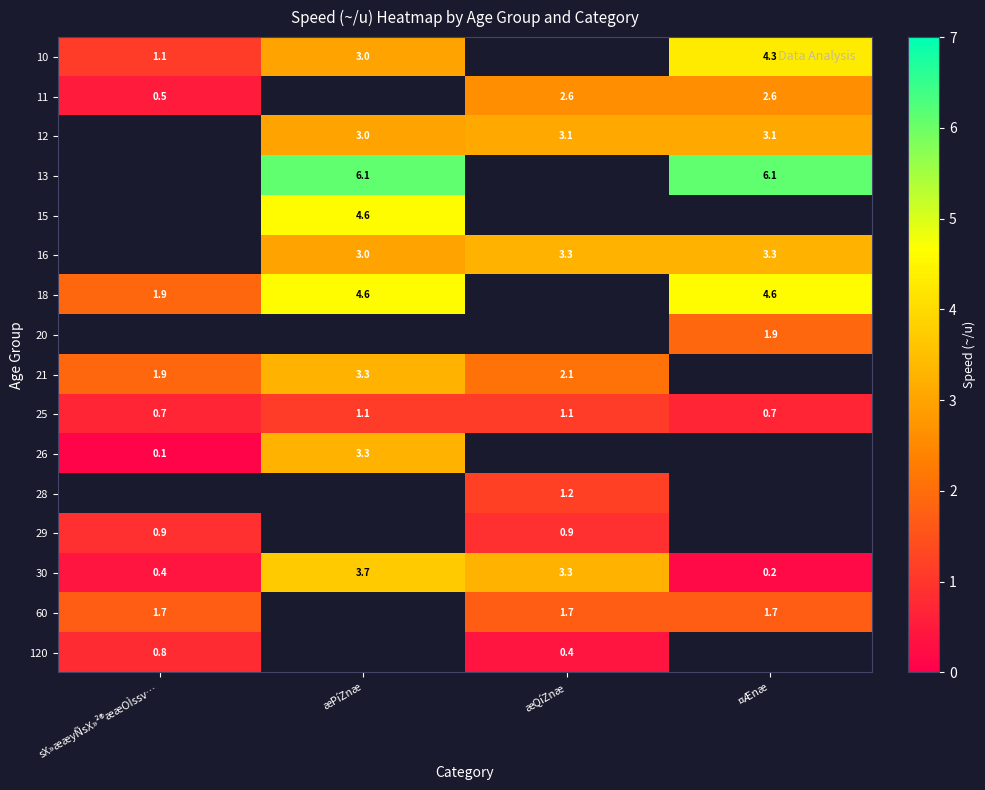

True or false: 11 has a value of 0.5 at sX»ææyÑsX»²®ææOÌssv….

True